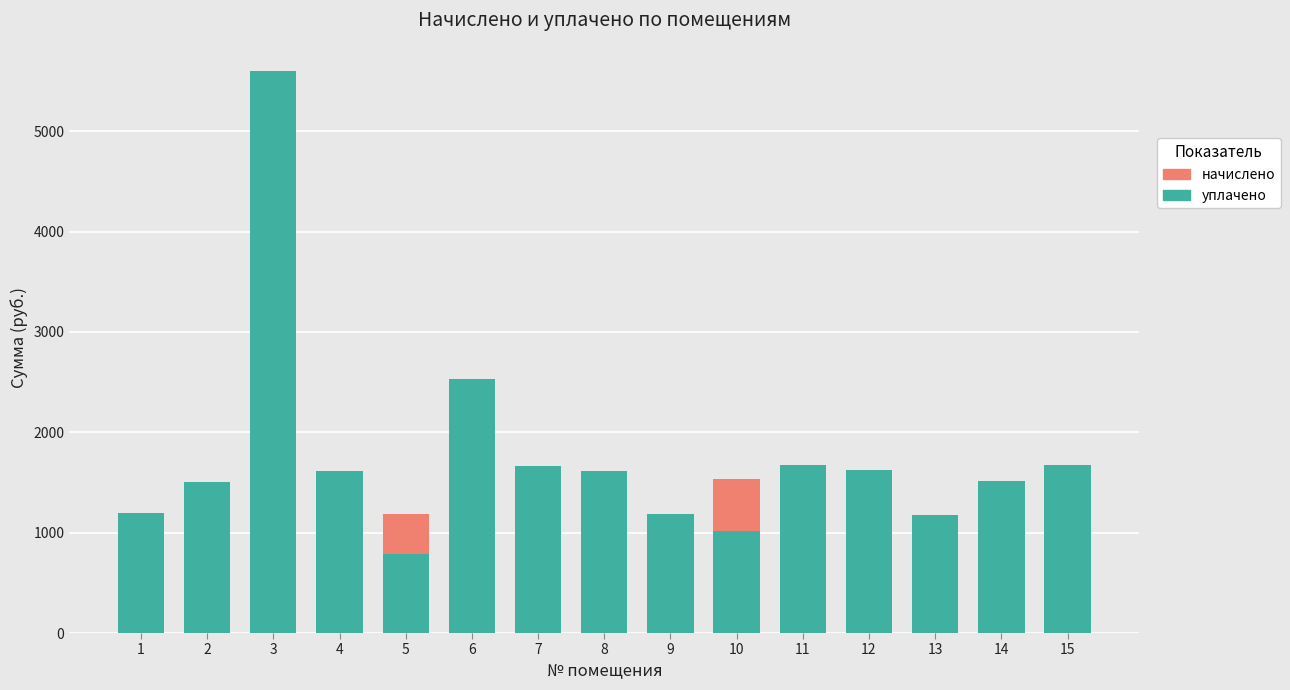

What is the value of the уплачено bar at the 10th from the left?

1020.1